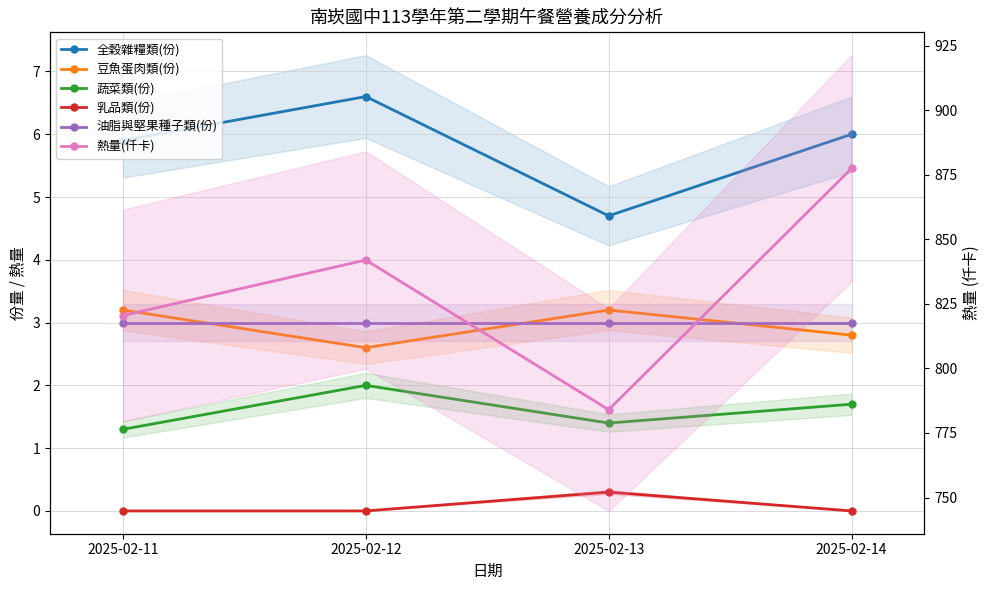

How many distinct data groups are displayed?

6